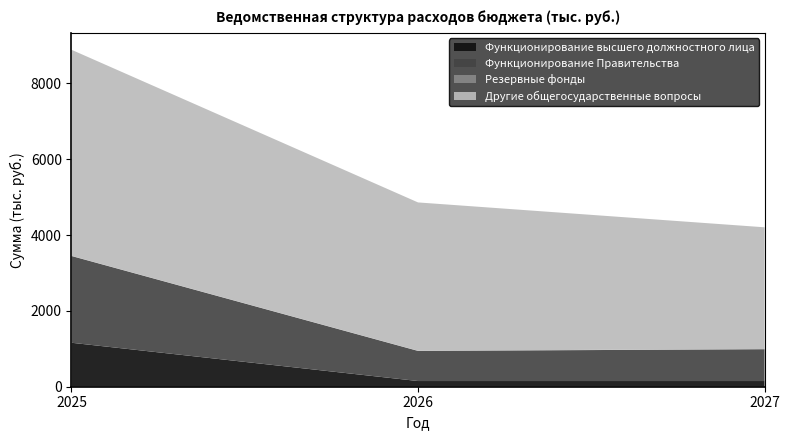

What is the difference between the maximum and second lowest values in the Функционирование высшего должностного лица series?

1010.0